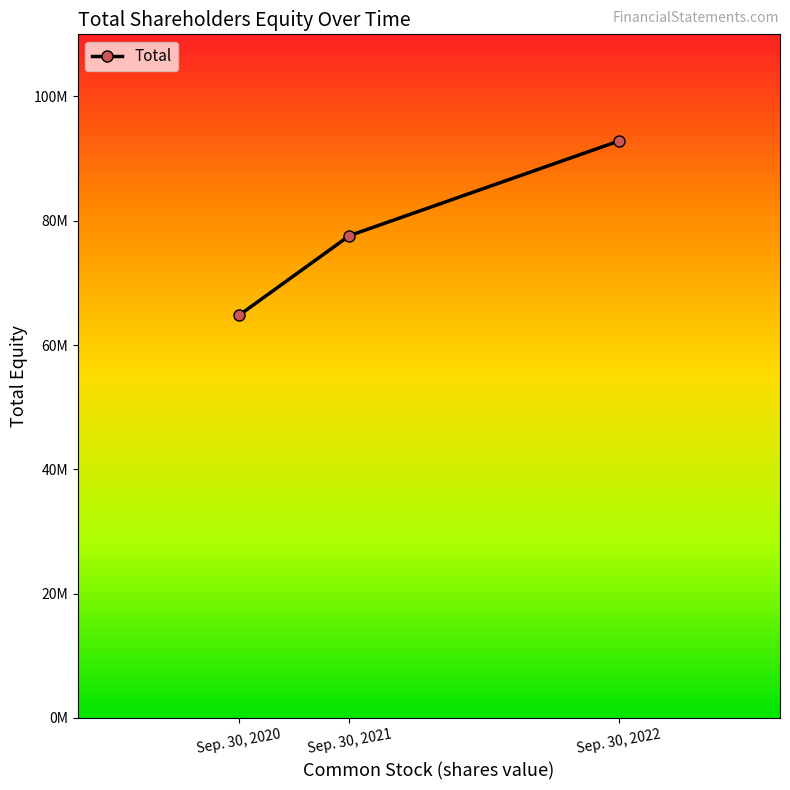

Reading right to left, list all the values displayed in this chart.

92829435	77612626	64791540